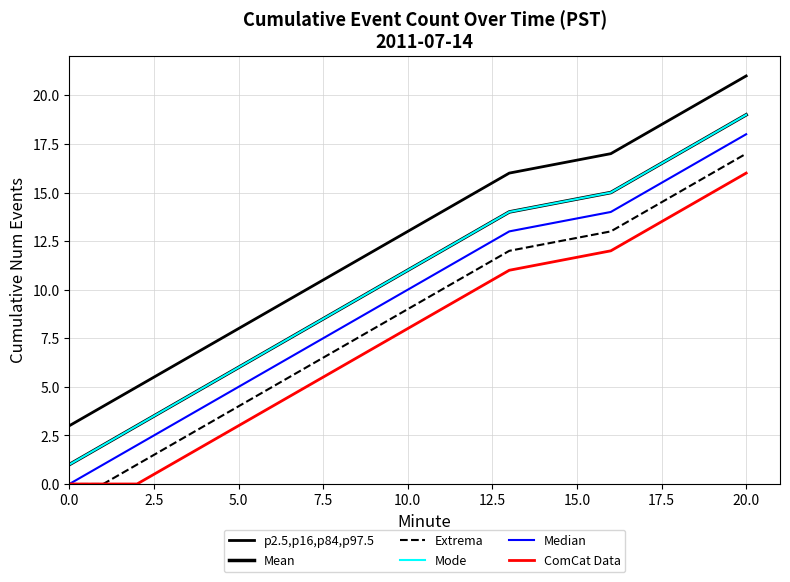

What is the label of the 6th point from the left?

5.0